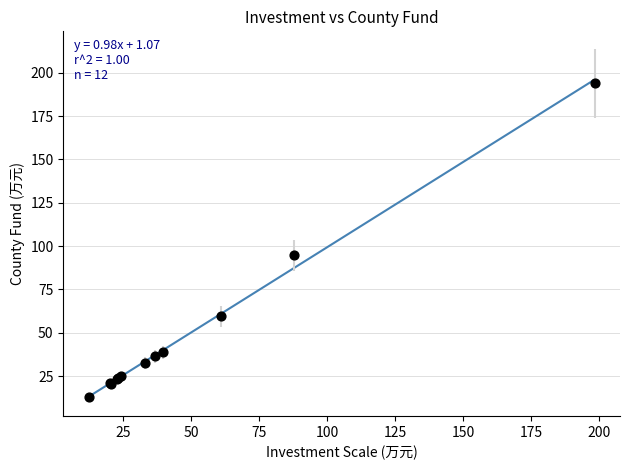

What Y value in the scatter plot is closest to 103?

94.6